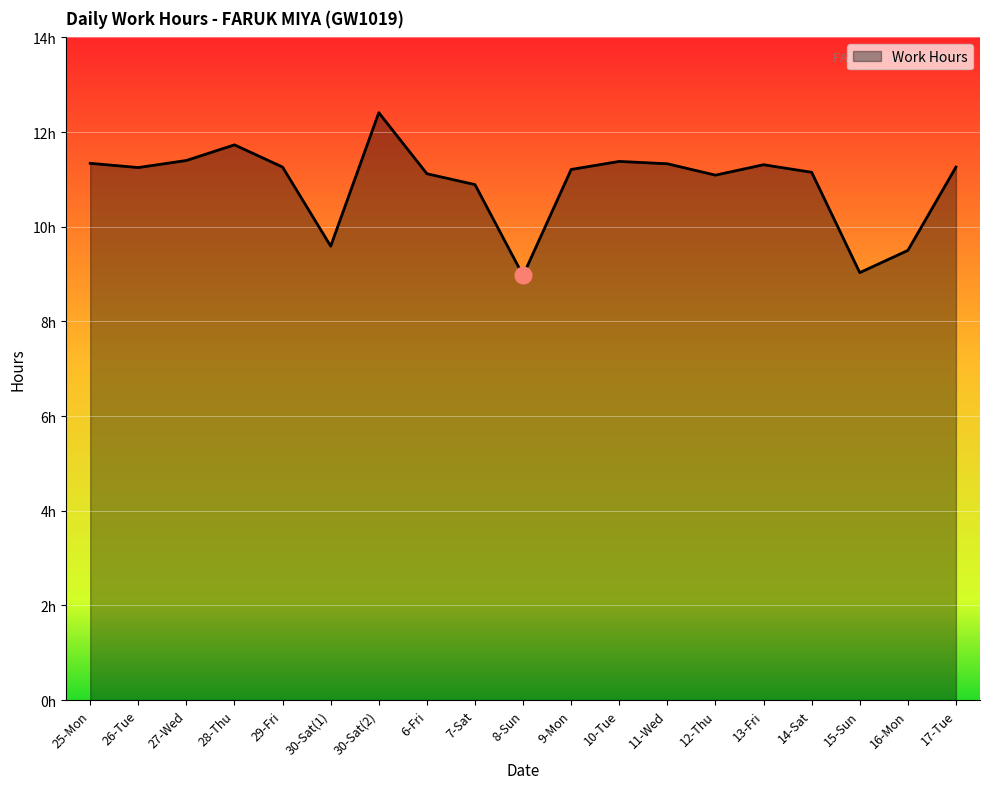

List the labels in order of value, smallest first.

8-Sun, 15-Sun, 16-Mon, 30-Sat(1), 7-Sat, 12-Thu, 6-Fri, 14-Sat, 9-Mon, 26-Tue, 29-Fri, 17-Tue, 13-Fri, 11-Wed, 25-Mon, 10-Tue, 27-Wed, 28-Thu, 30-Sat(2)